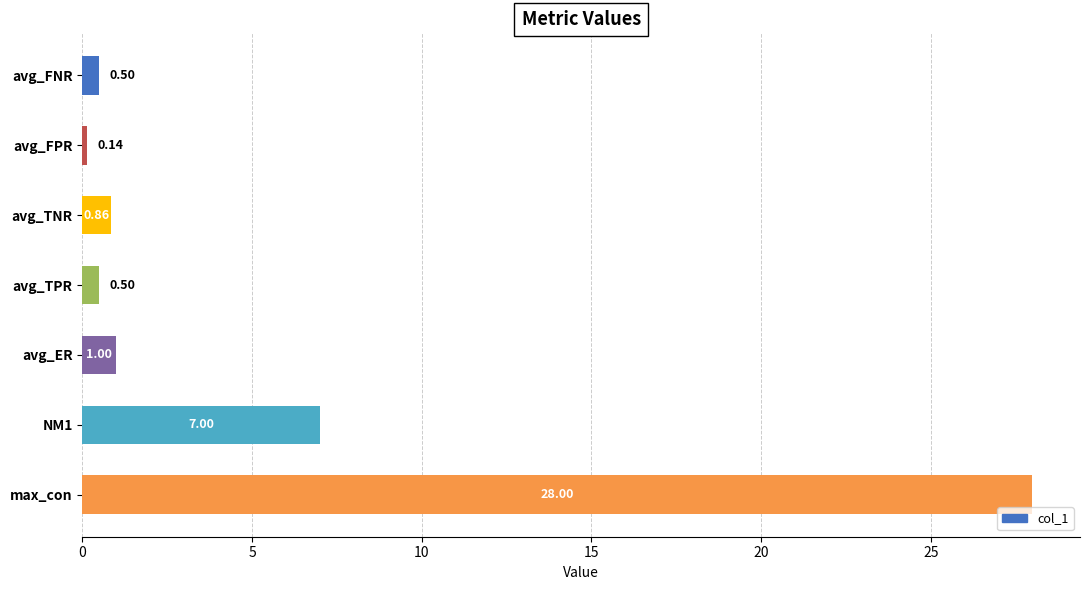

What is the label of the 5th bar from the top?

avg_ER